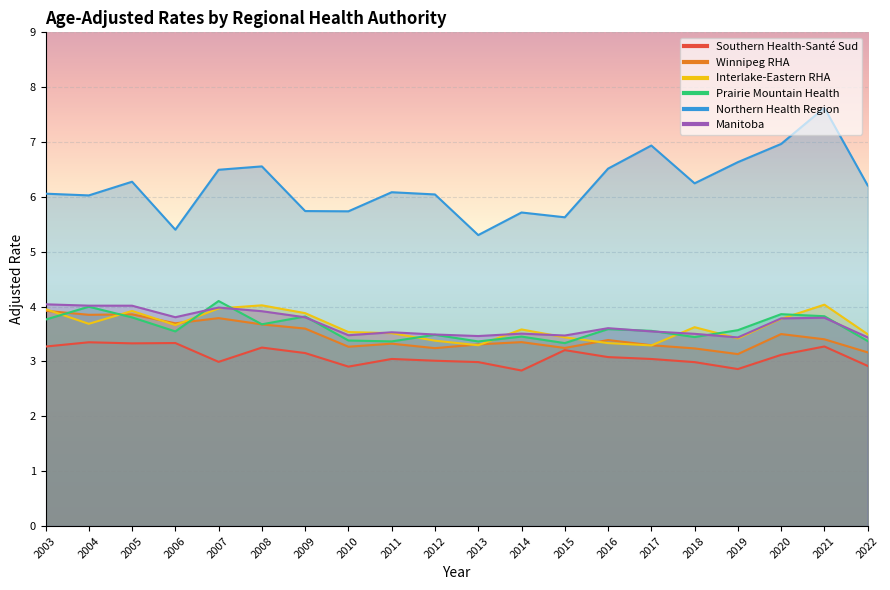

Is it true that Winnipeg RHA equals 3.9 at 2003?

True